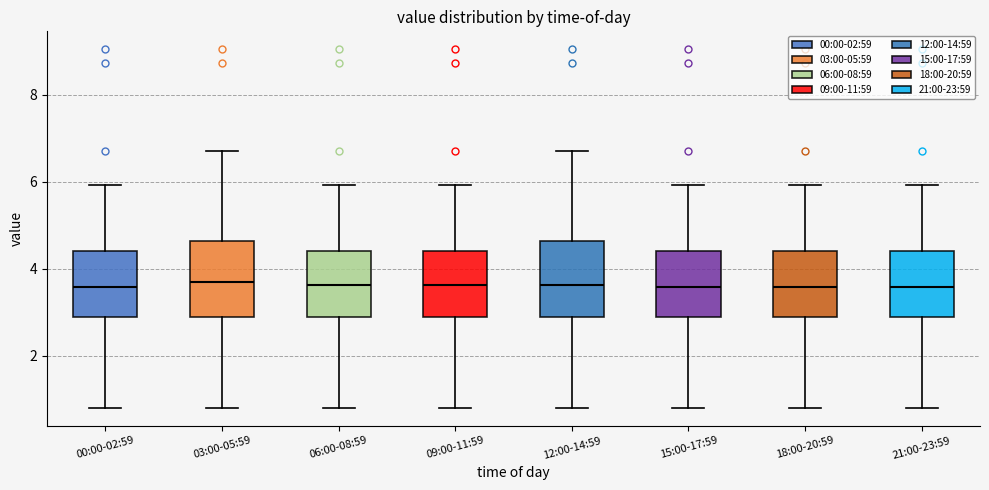

Where is the lower edge of the box for 06:00-08:59 on the y-axis? The values are not printed on the chart, so give them approximately, as read against the axis.

2.8